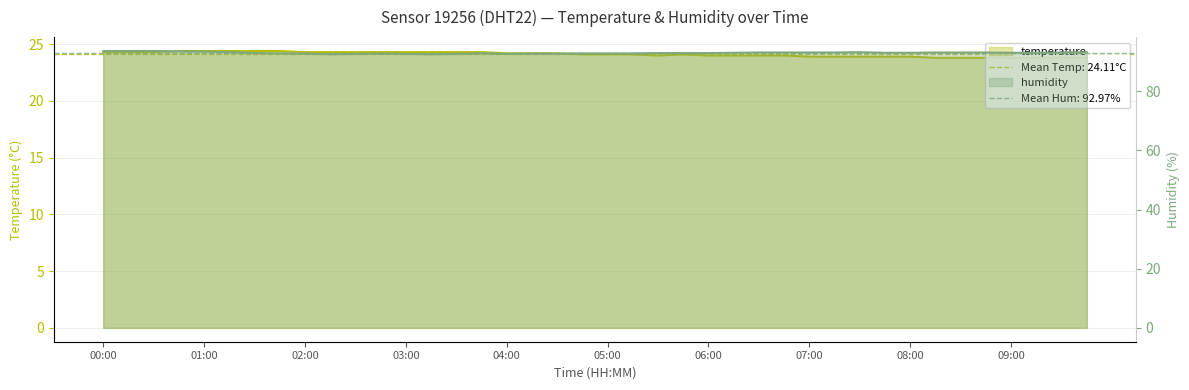

How many series are shown in this chart?

2